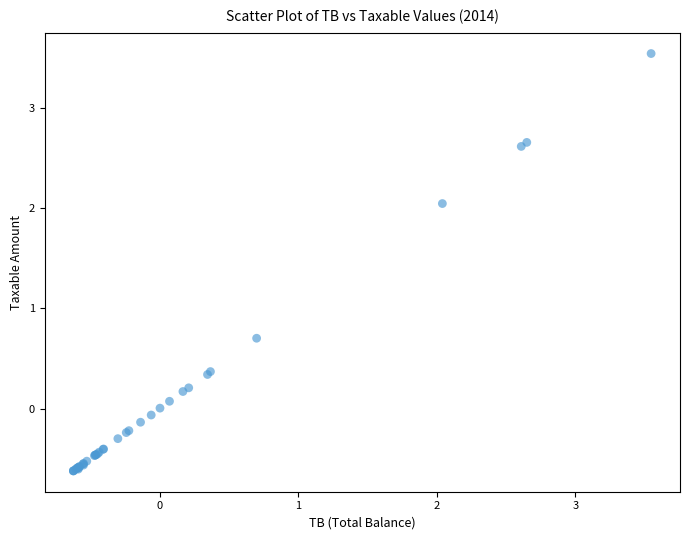

What Y value in the scatter plot is closest to 1?

0.7